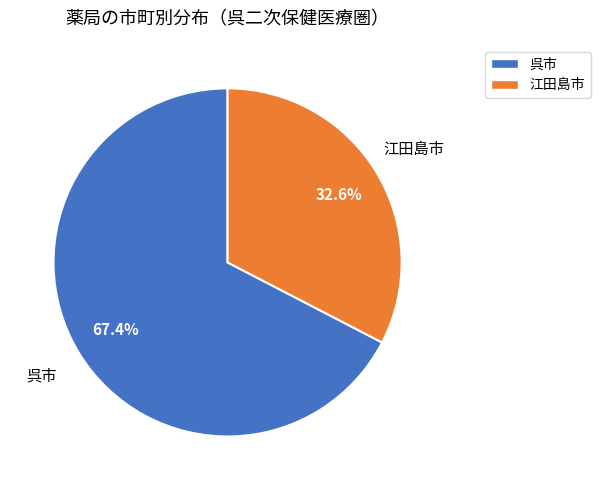

Is the sum of 呉市 and 江田島市 greater than half?

Yes